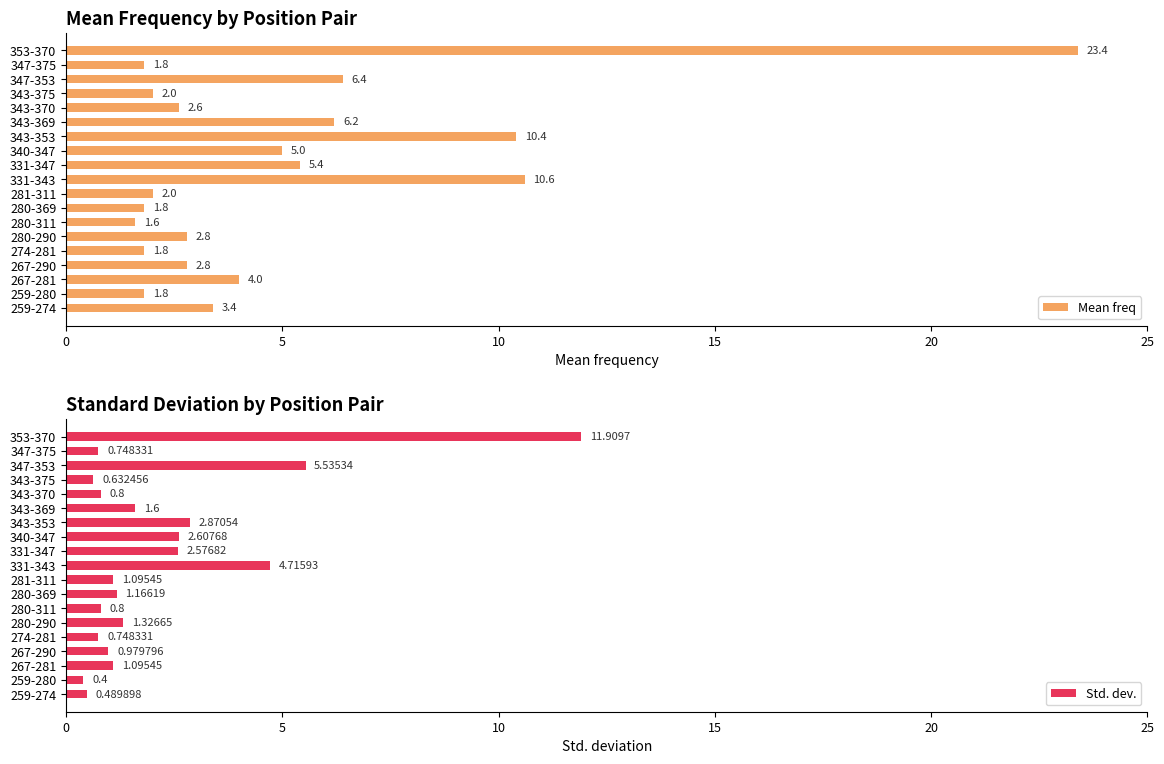

What is the highest value of the Mean freq series?

23.4